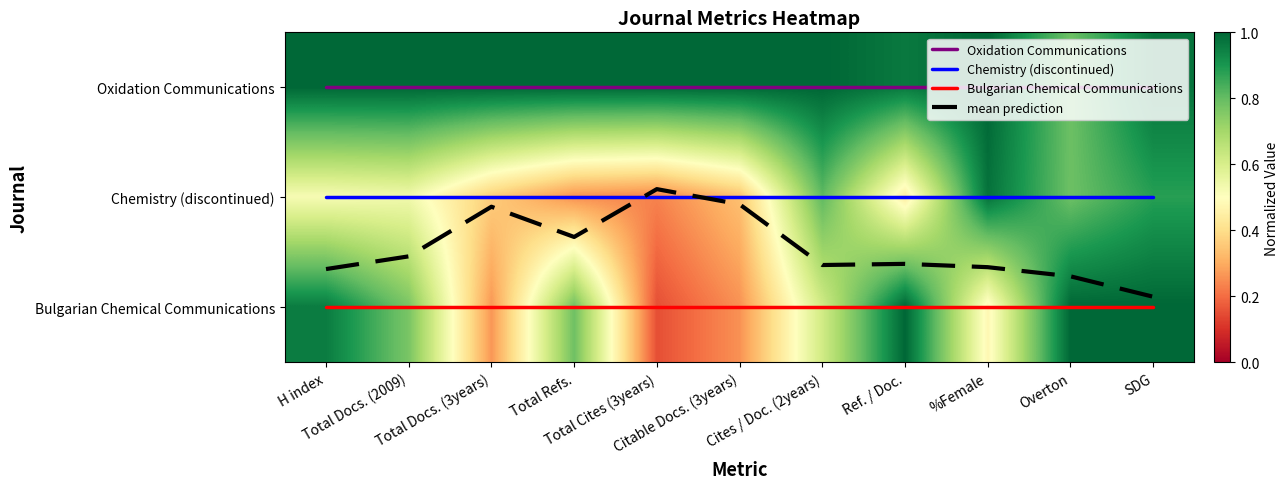

The value of mean prediction at Total Docs. (3years) is 1.1. True or false?

True